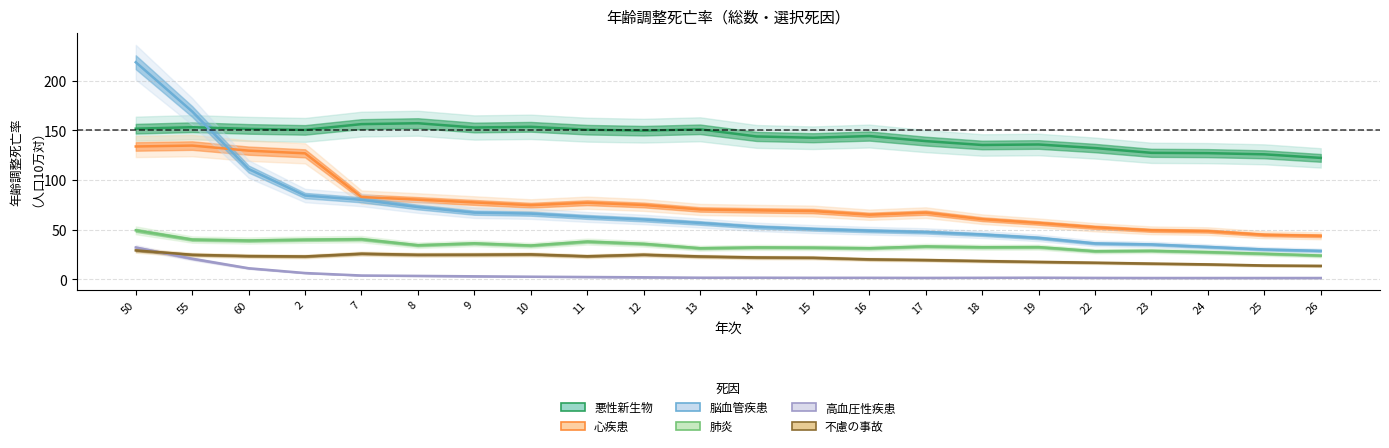

What is the difference between the 脳血管疾患 values at 26 and 24?

4.0